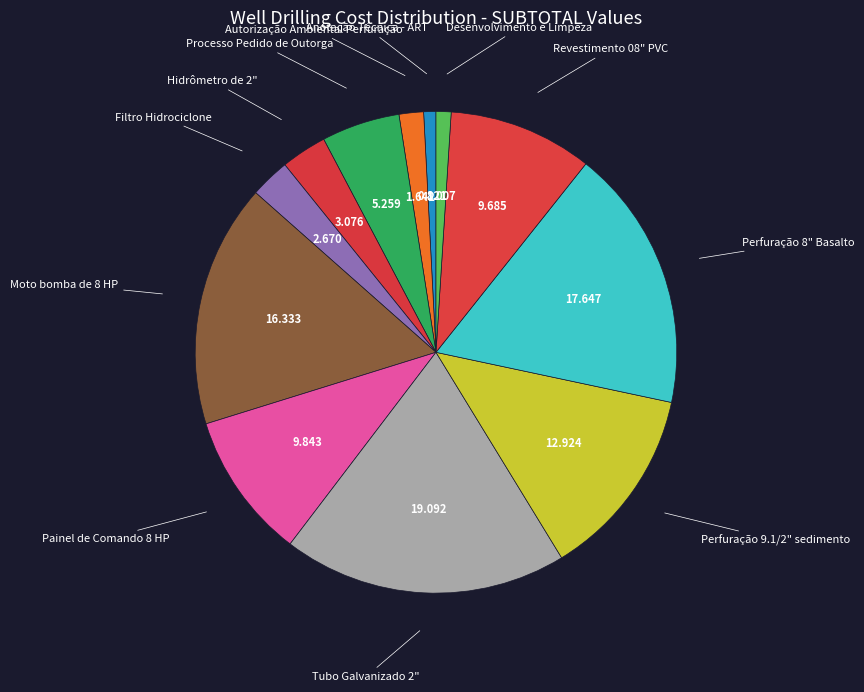

How many segments does this pie chart have?

12